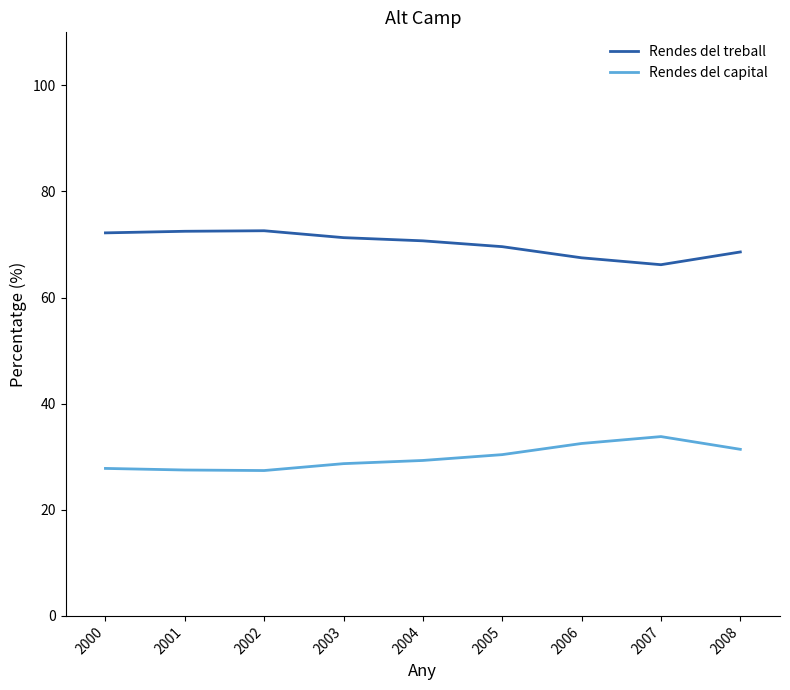

What is the sum of all Rendes del capital values?

268.8